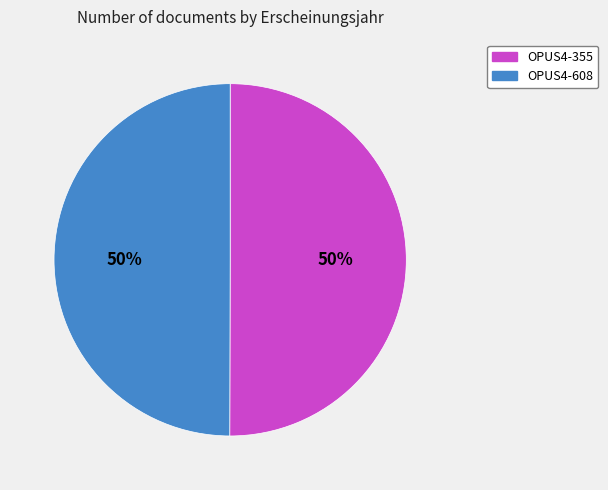

Combined, do OPUS4-608 and OPUS4-355 account for over 50%?

Yes